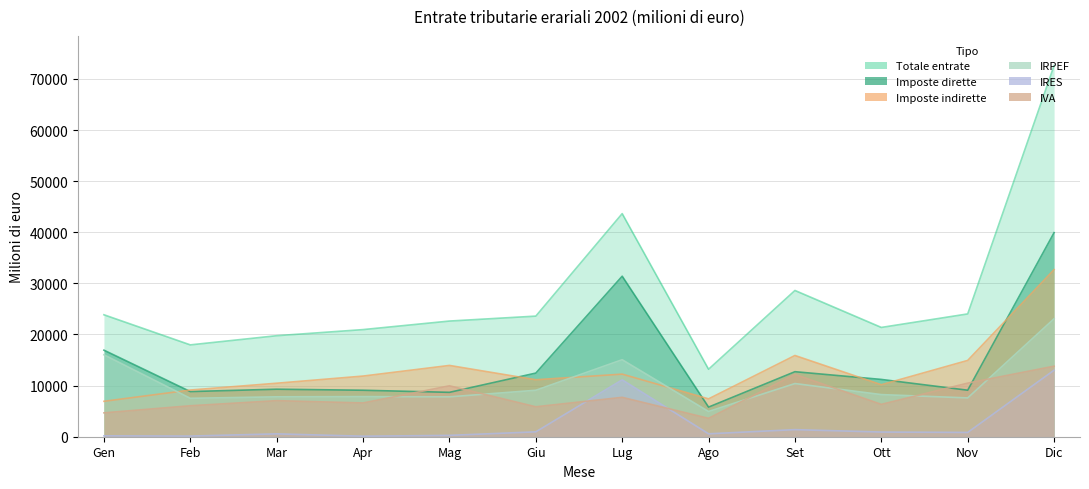

What is the label of the 10th point from the right?

Mar